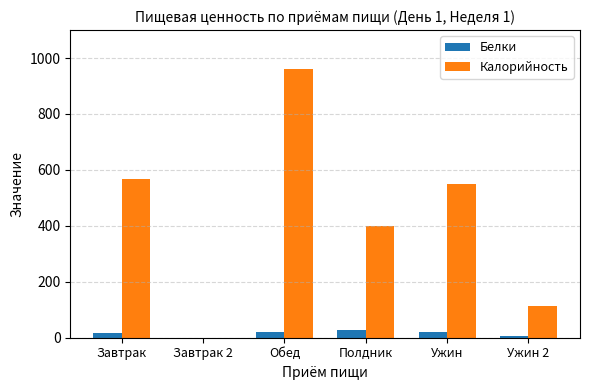

Which series changed the most between Обед and Полдник?

Калорийность